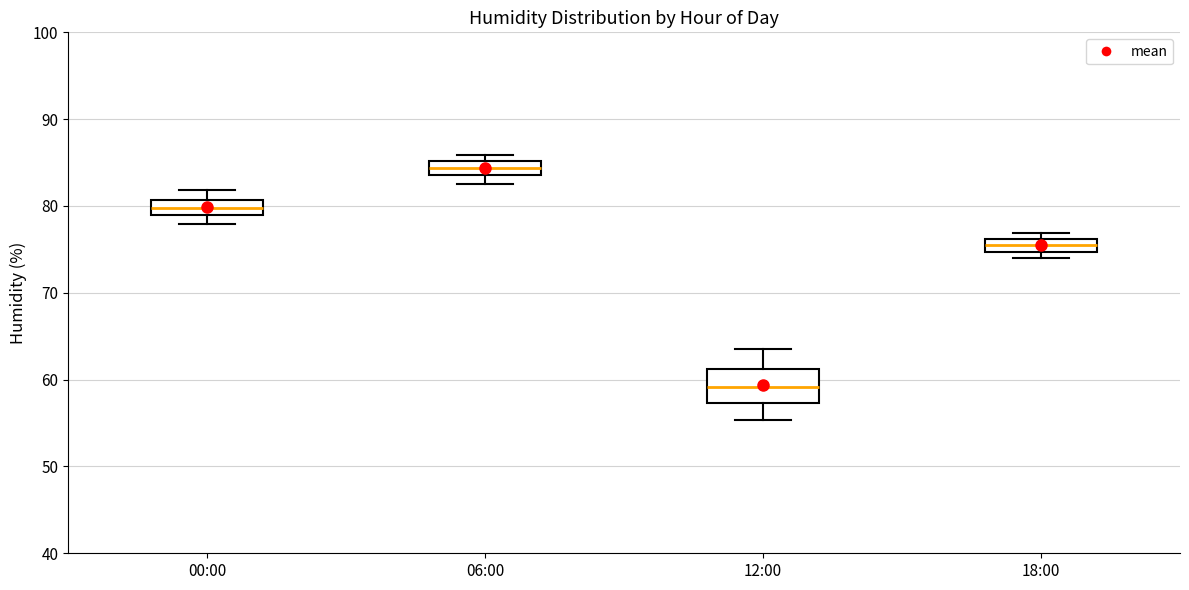

Comparing the boxes themselves (not the whiskers), which one is the tallest?

12:00